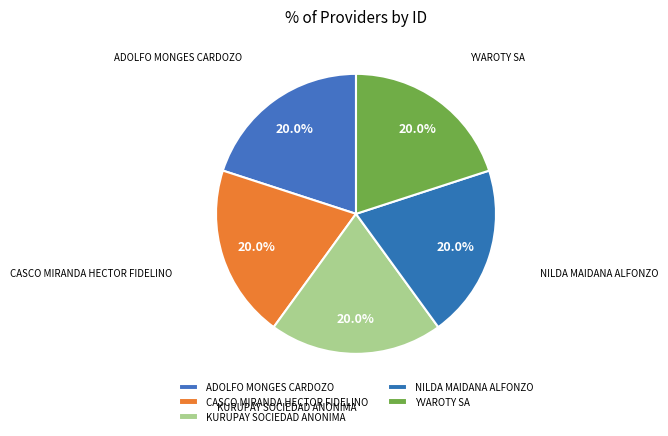

How many slices are in this pie chart?

5